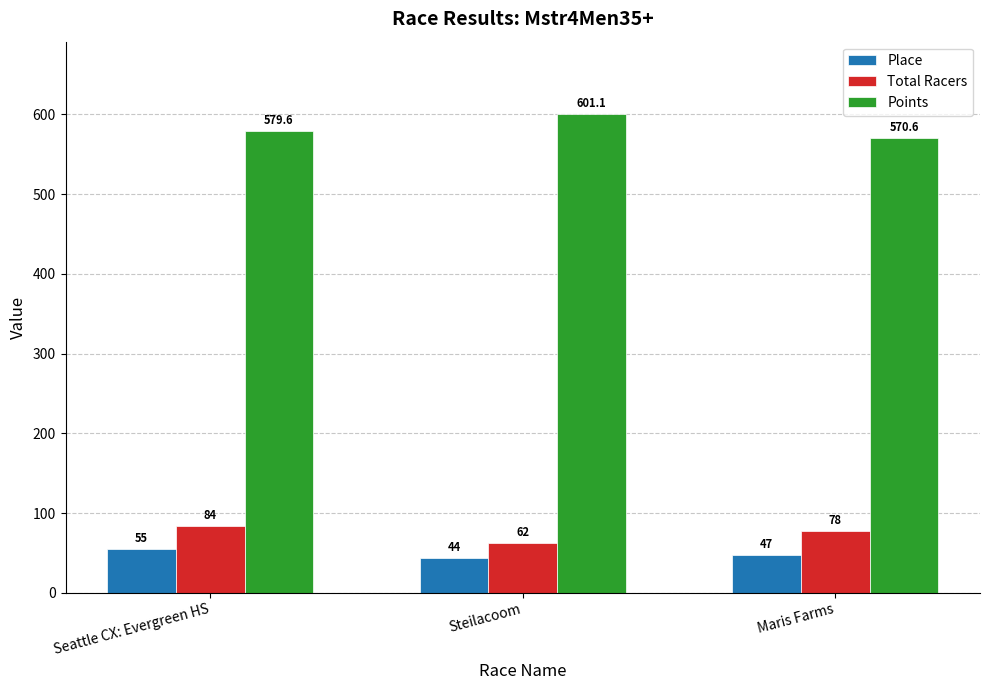

Which series has the largest total across all categories?

Points